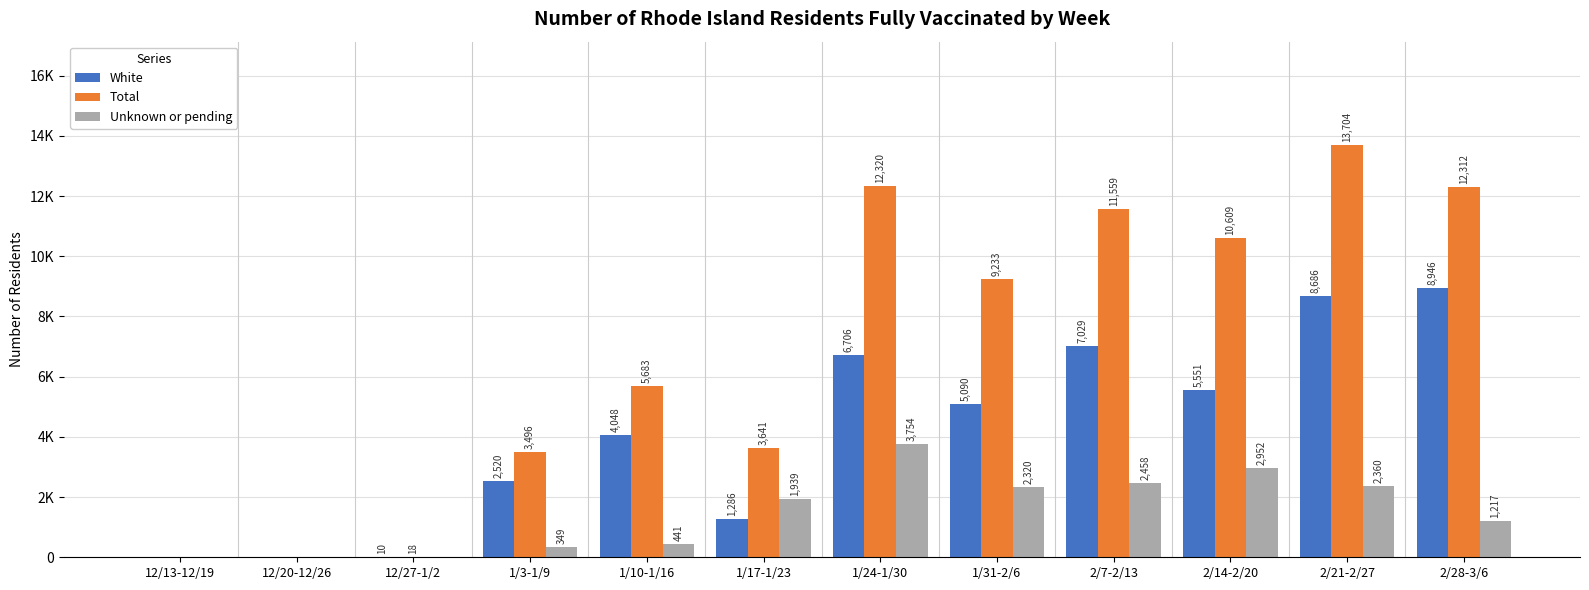

What is the label of the 3rd bar from the right?

2/14-2/20